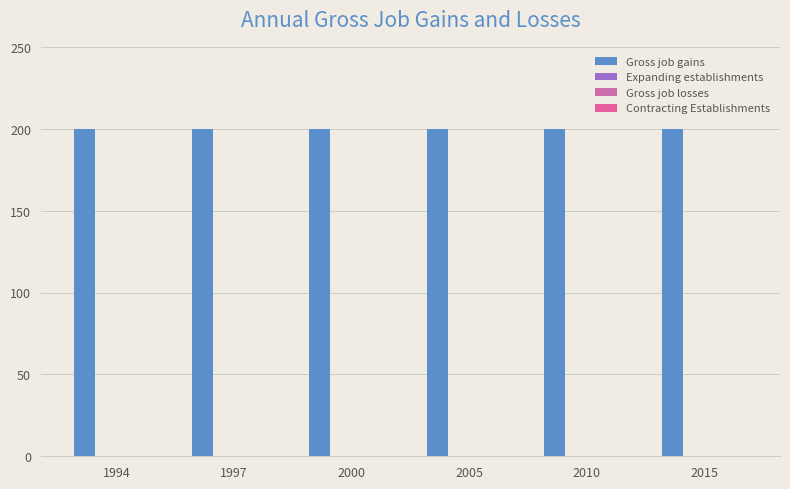

What are all the series names shown in the legend?

Gross job gains, Expanding establishments, Gross job losses, Contracting Establishments